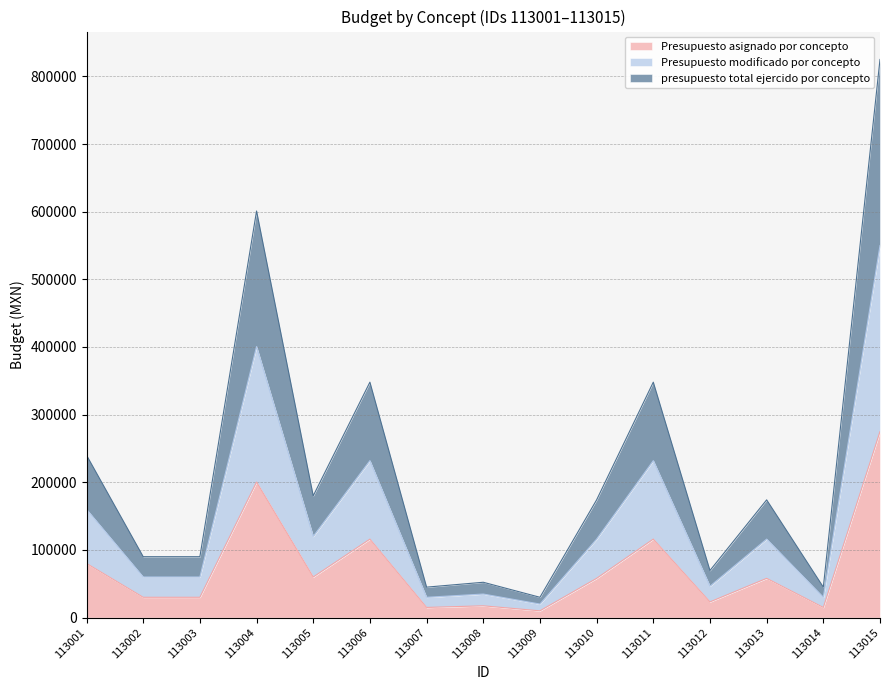

How many lines are shown in the chart?

3